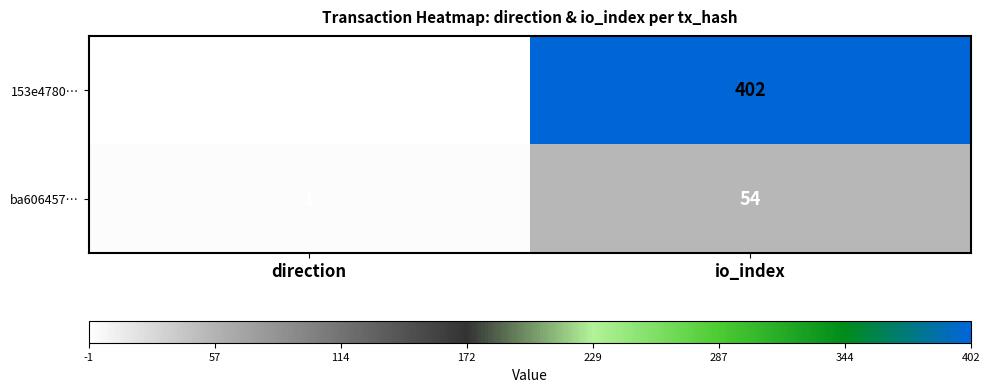

Which series has the largest range (max minus min)?

153e4780…